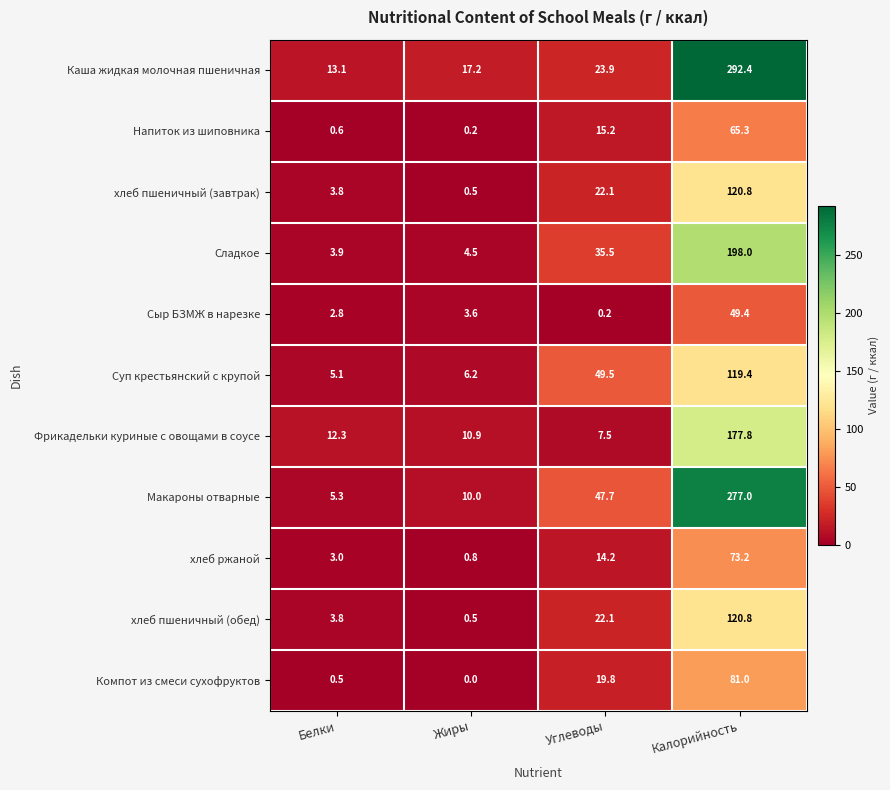

What is the greatest value displayed?

292.4